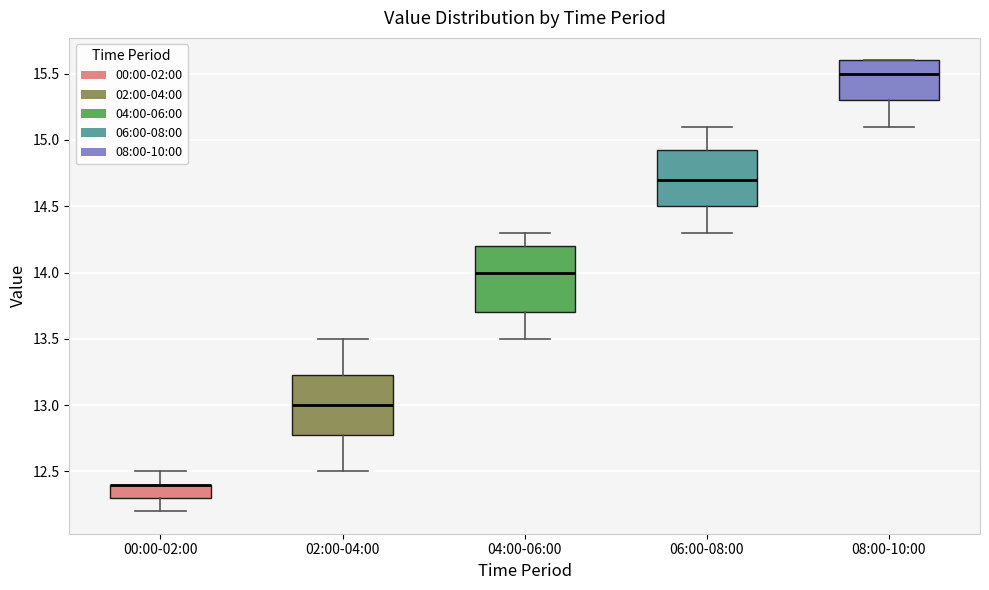

Comparing the boxes themselves (not the whiskers), which one is the tallest?

04:00-06:00